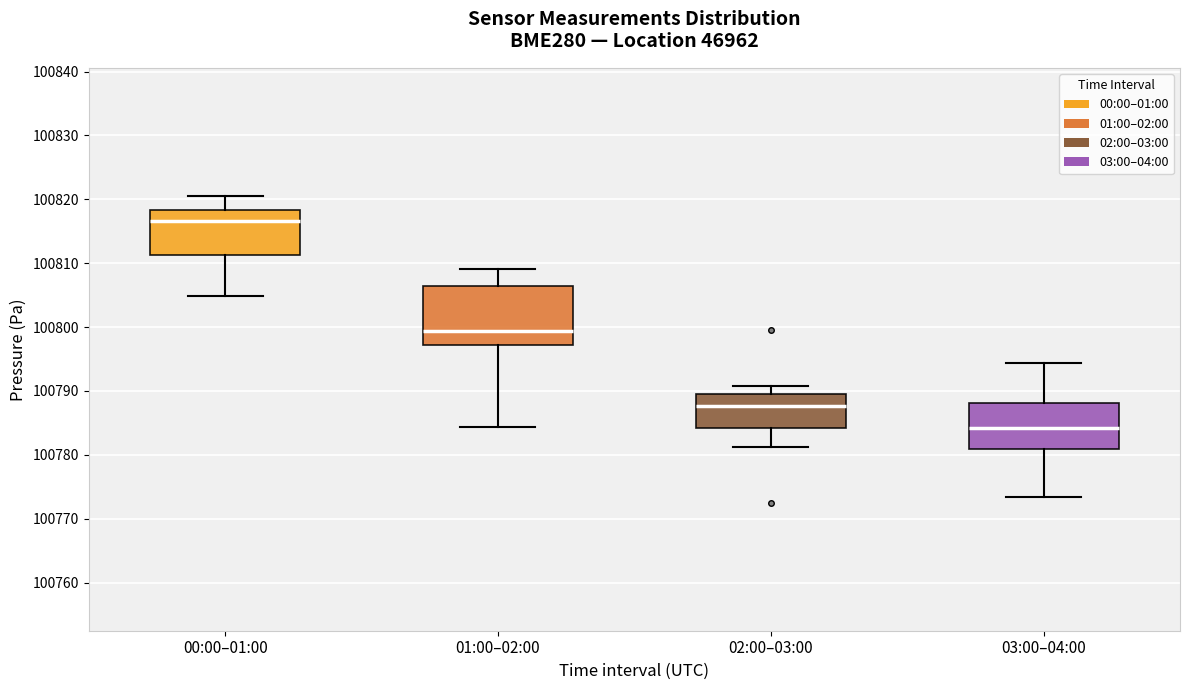

Reading left to right, transcribe this box plot: for each box, give where its median line is, the range the box spans, and where its two whiskers end, as read against the y-axis. The values are not printed on the chart, so give them approximately, as read against the axis.

00:00–01:00: median 100817, box 100811 to 100818, whiskers 100805 to 100821
01:00–02:00: median 100799, box 100797 to 100807, whiskers 100784 to 100809
02:00–03:00: median 100788, box 100784 to 100789, whiskers 100781 to 100791
03:00–04:00: median 100784, box 100781 to 100788, whiskers 100773 to 100794